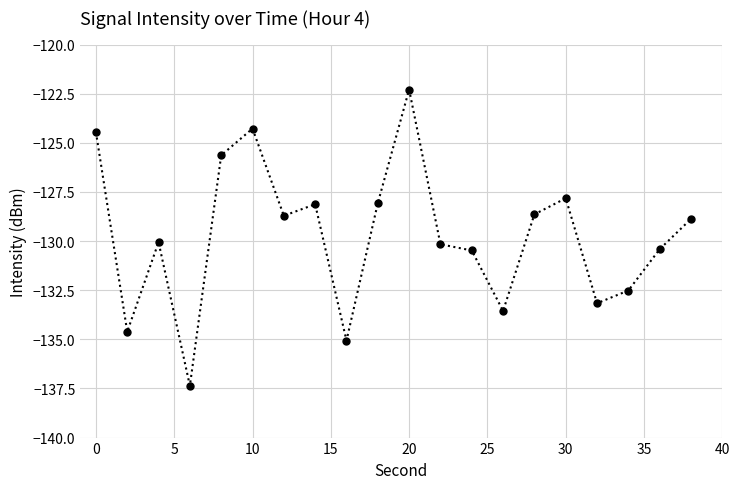

How many lines are shown in the chart?

1